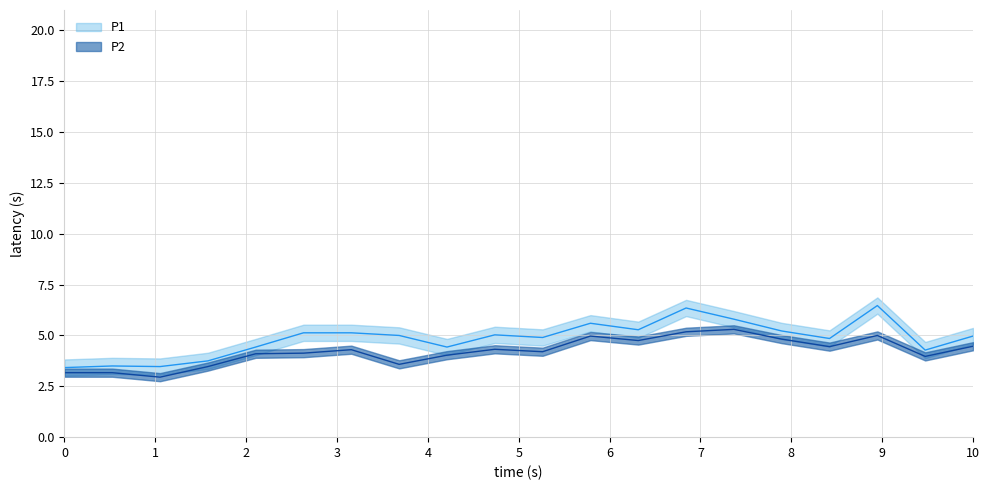

What is the average value of the P1 series?

4.9